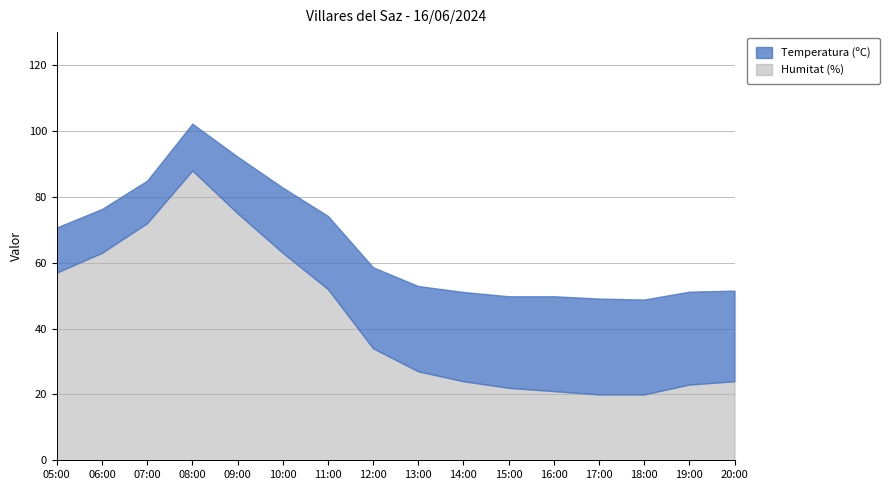

At which category does the chart reach its minimum across all series?

07:00